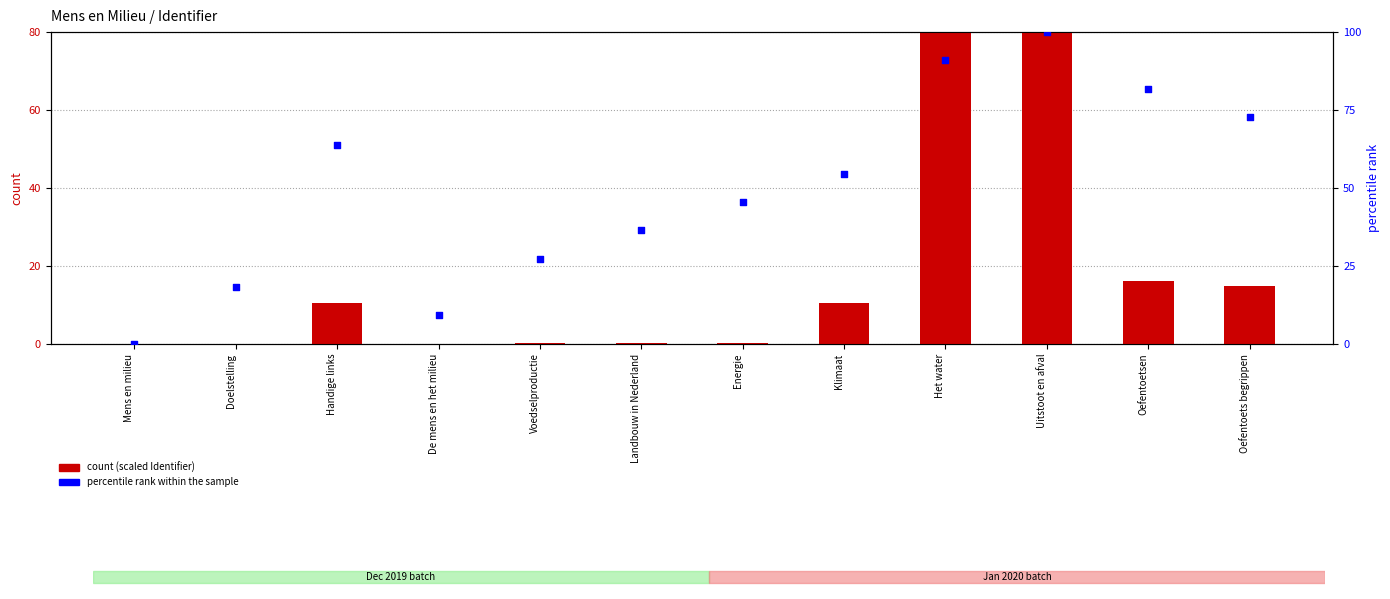

Which series has the largest Y range (max minus min)?

percentile rank within the sample